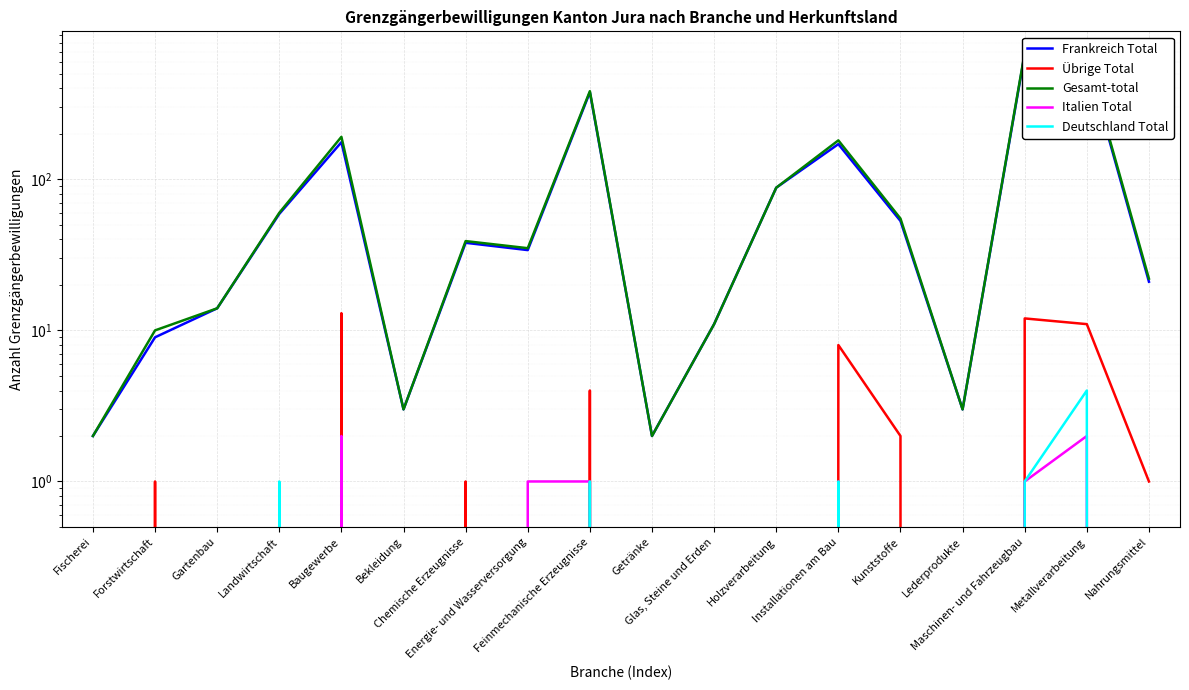

Which category has the lowest value in the Frankreich Total series?

Fischerei